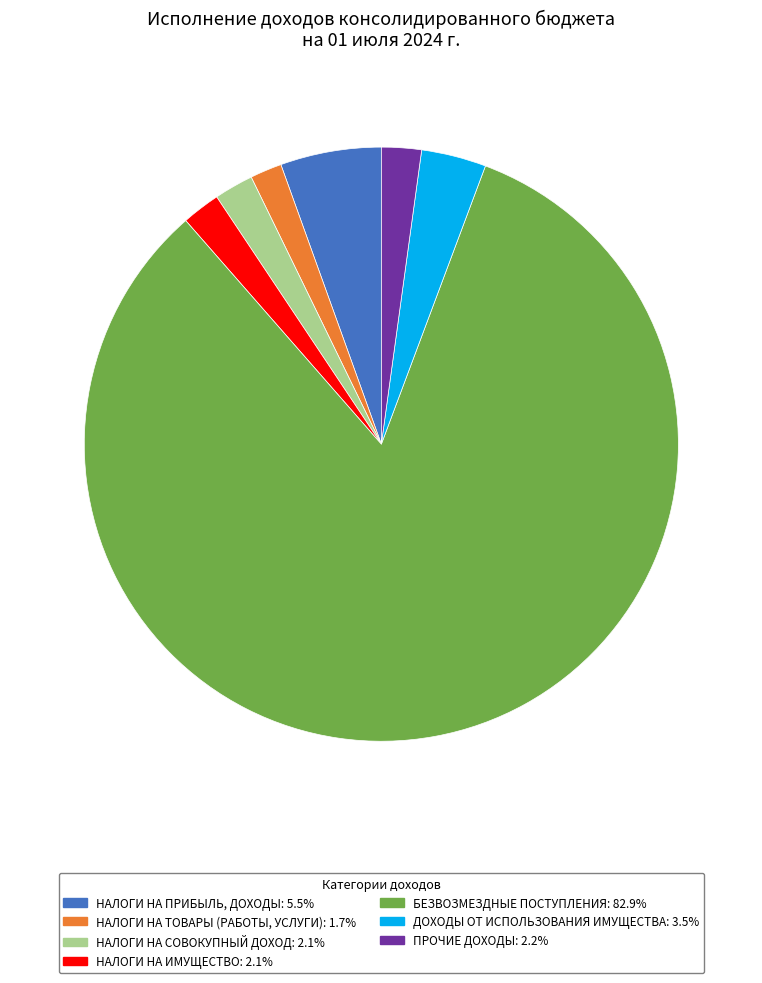

Is it true that ДОХОДЫ ОТ ИСПОЛЬЗОВАНИЯ ИМУЩЕСТВА is 10% of the pie?

False